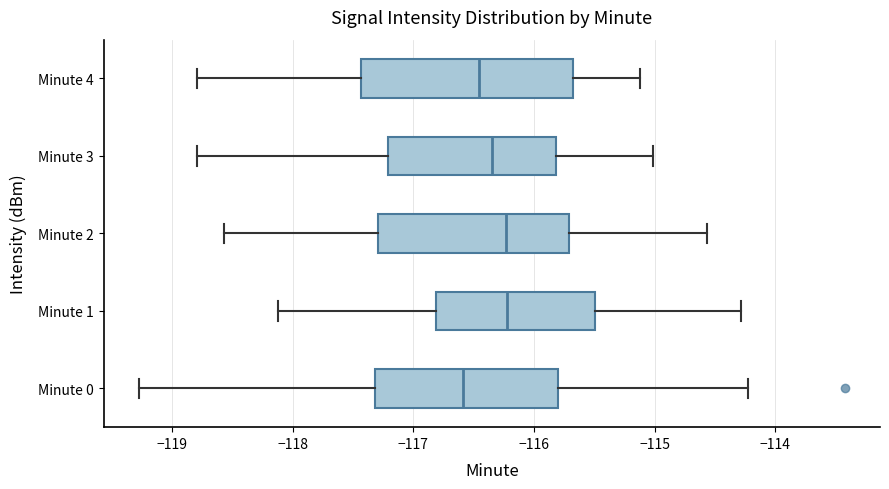

Reading bottom to top, transcribe this box plot: for each box, give where its median line is, the range the box spans, and where its two whiskers end, as read against the x-axis. The values are not printed on the chart, so give them approximately, as read against the axis.

Minute 0: median -116.6, box -117.3 to -115.8, whiskers -119.3 to -114.2
Minute 1: median -116.2, box -116.8 to -115.5, whiskers -118.1 to -114.3
Minute 2: median -116.2, box -117.3 to -115.7, whiskers -118.6 to -114.6
Minute 3: median -116.3, box -117.2 to -115.8, whiskers -118.8 to -115.0
Minute 4: median -116.5, box -117.4 to -115.7, whiskers -118.8 to -115.1